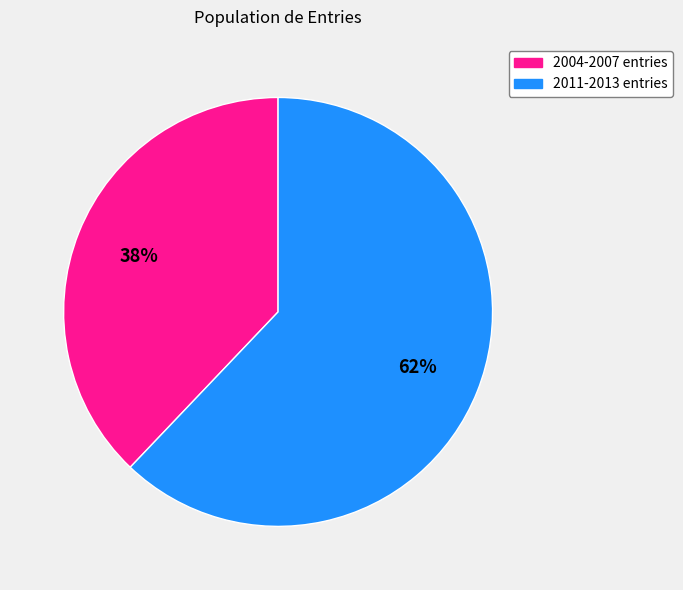

To the nearest percent, what is the average slice percentage?

50%